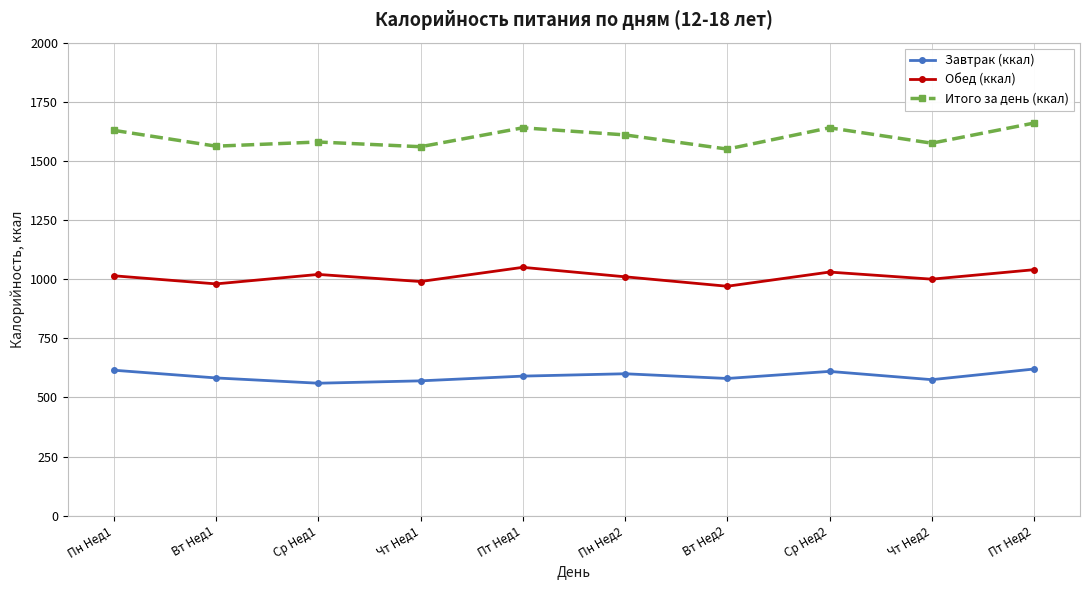

List the series in order of their overall mean, highest first.

Итого за день (ккал), Обед (ккал), Завтрак (ккал)